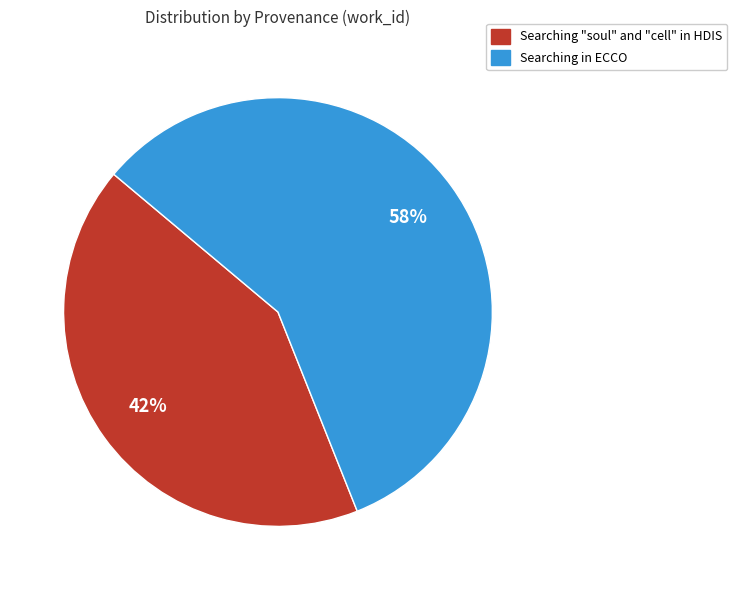

Which category has the biggest portion of the pie?

Searching in ECCO